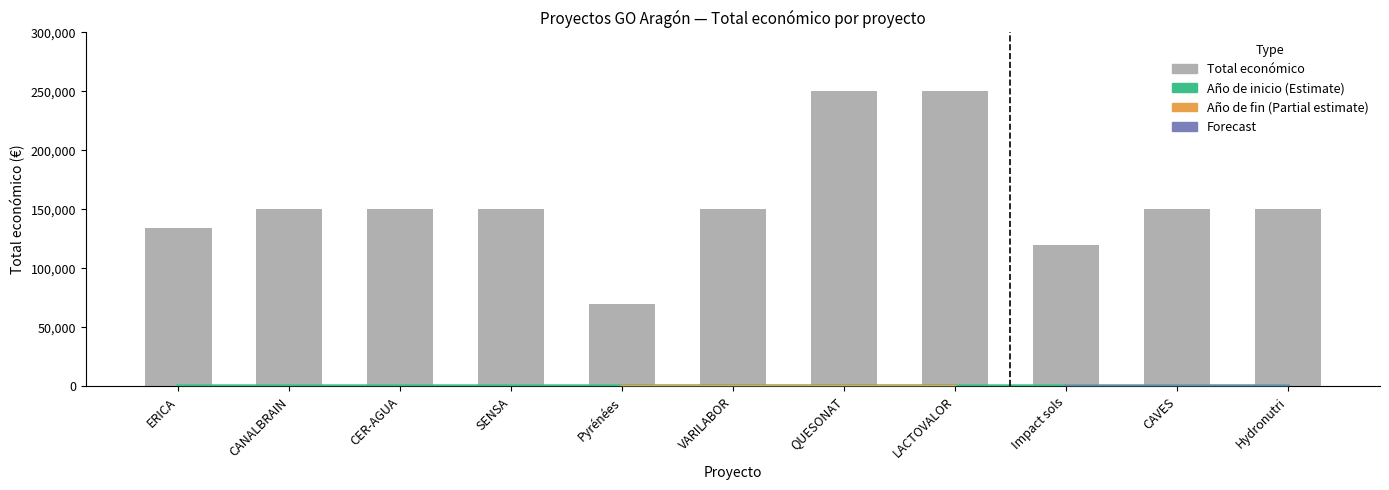

True or false: the data shows 80801 at VARILABOR.

False